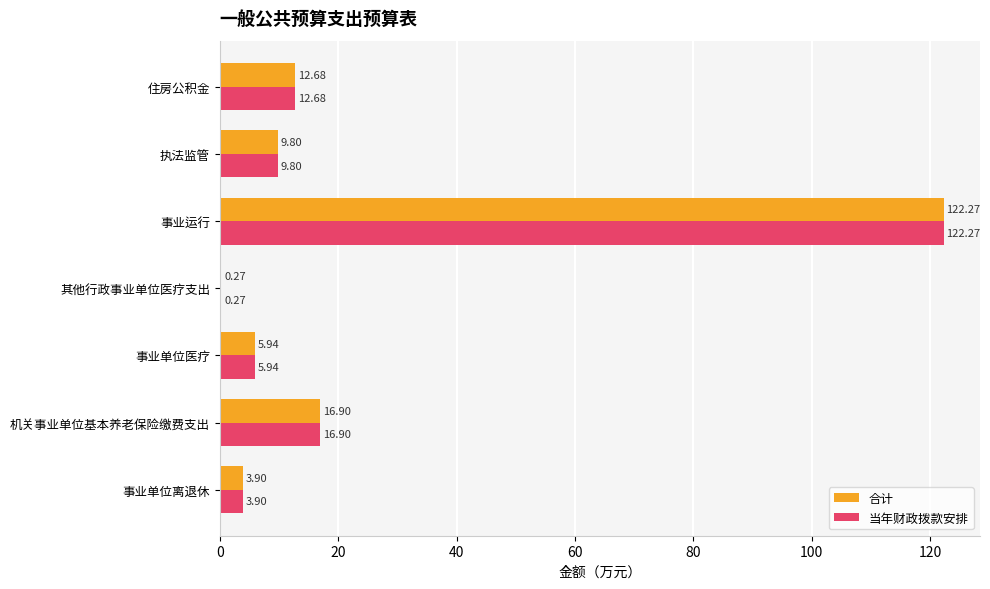

What are all the series names shown in the legend?

合计, 当年财政拨款安排